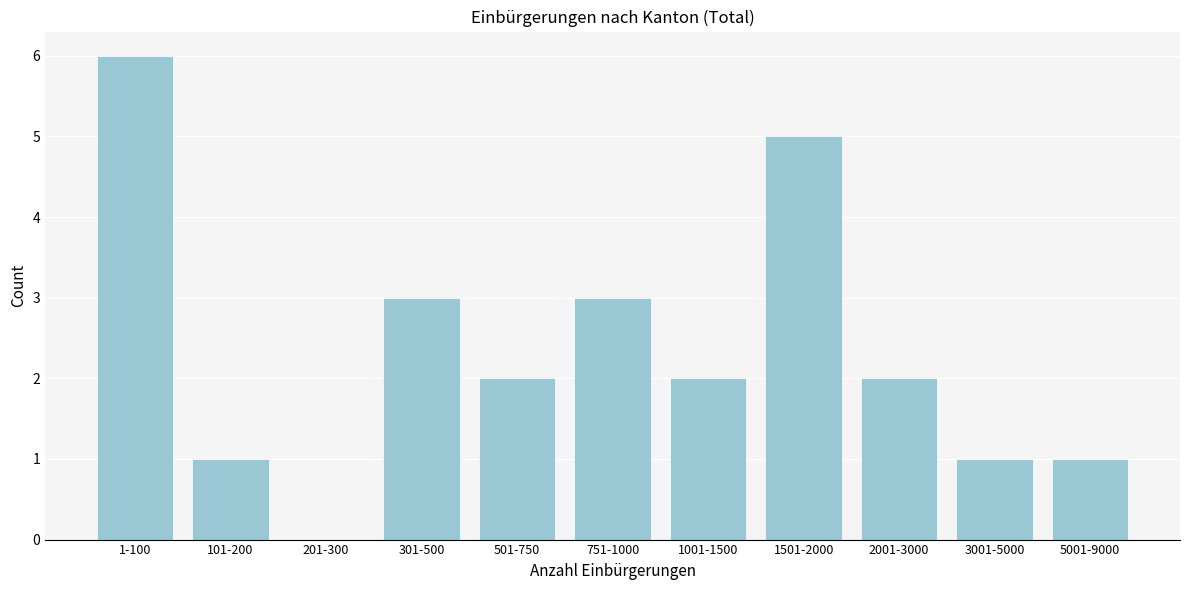

Reading left to right, list all the values displayed in this chart.

1-100=6	101-200=1	201-300=0	301-500=3	501-750=2	751-1000=3	1001-1500=2	1501-2000=5	2001-3000=2	3001-5000=1	5001-9000=1